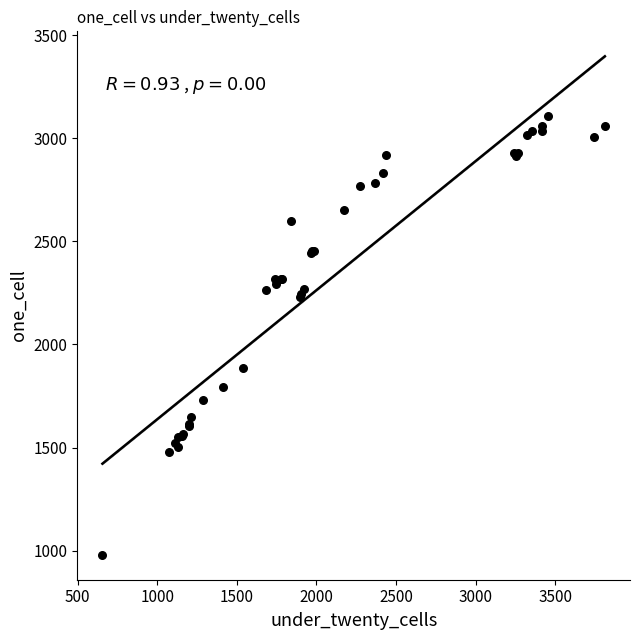

What Y value in the scatter plot is closest to 2043?

1885